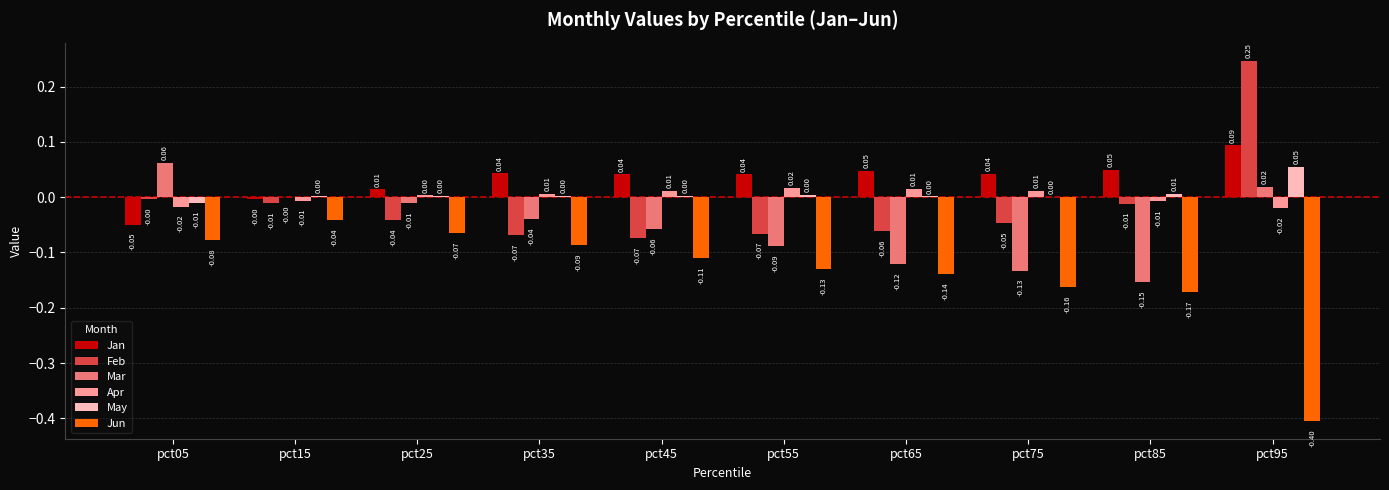

Which series changed the most between pct35 and pct65?

Mar